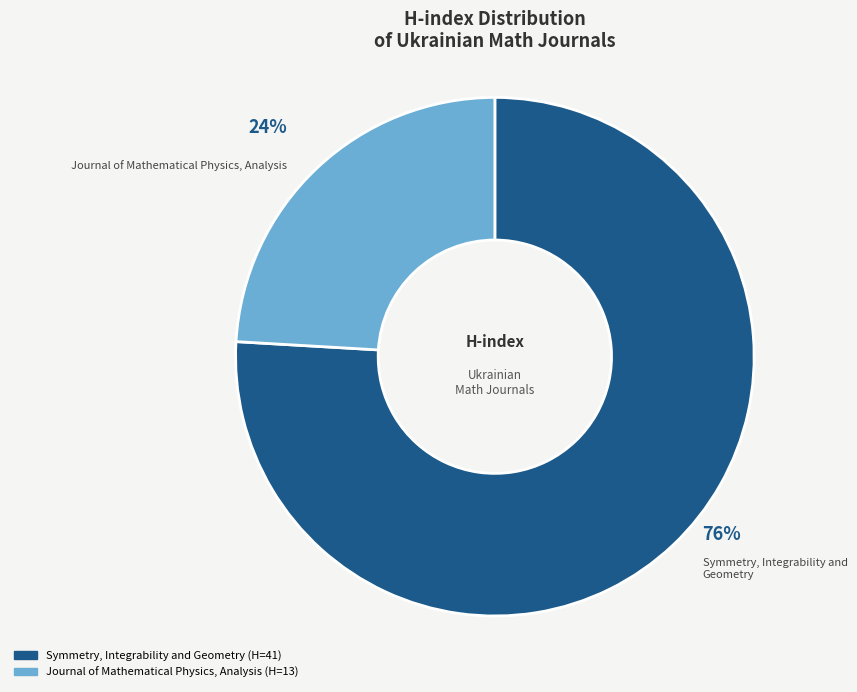

Approximately how many times larger is the value at Symmetry, Integrability and Geometry compared to Journal of Mathematical Physics, Analysis?

3.2